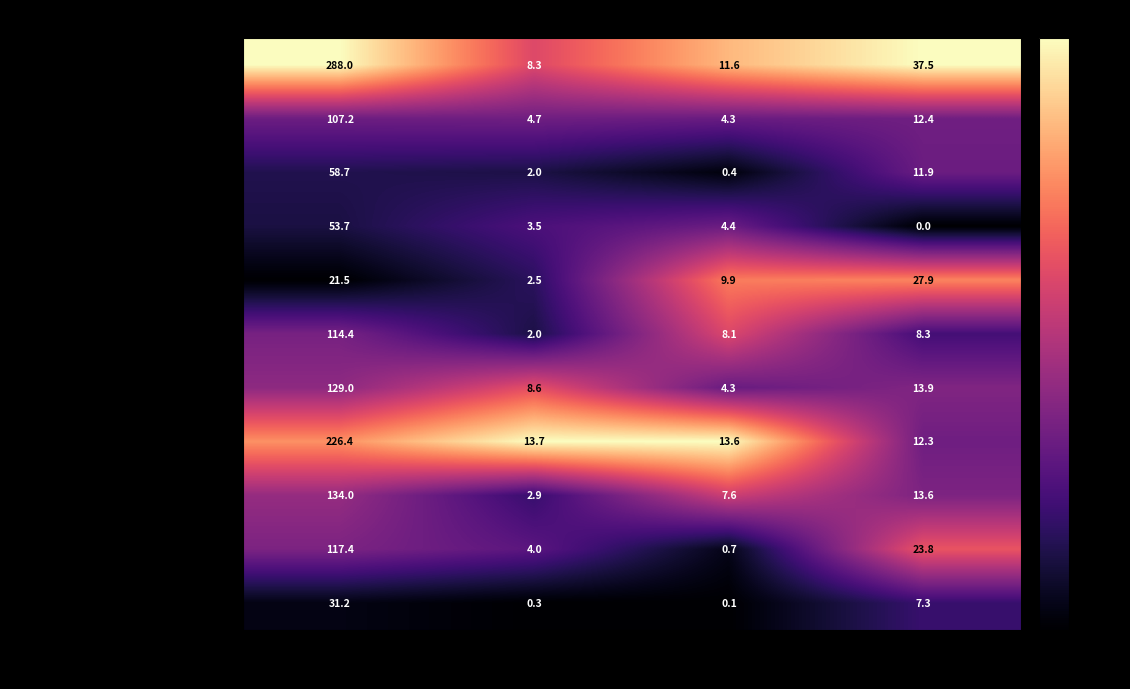

At which category does the chart reach its minimum across all series?

Углеводы